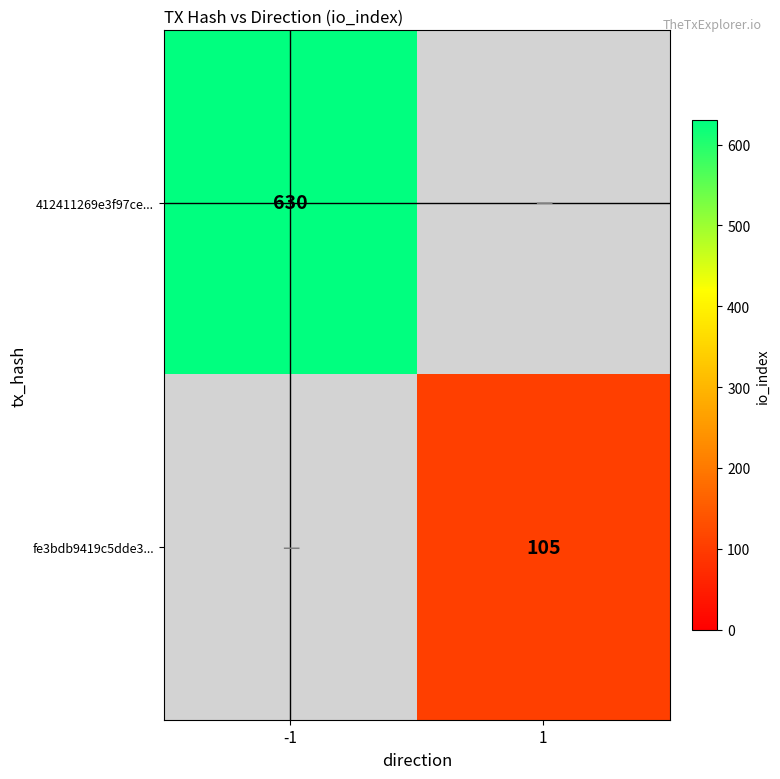

True or false: fe3bdb9419c5dde3... has a value of 105 at 1.

True